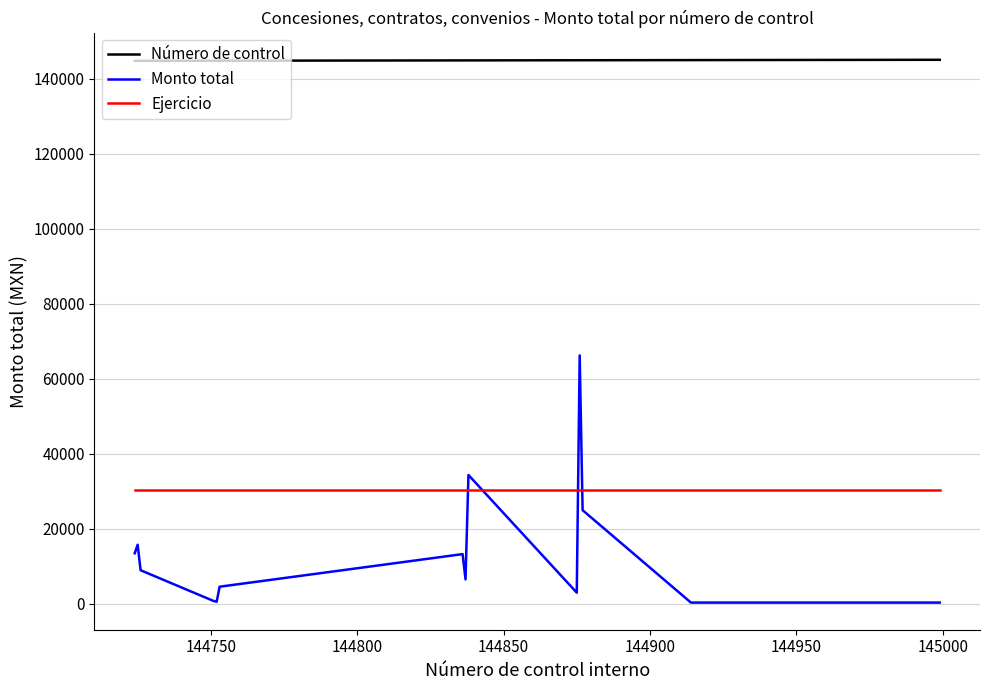

What is the minimum value for Ejercicio?

30315.0